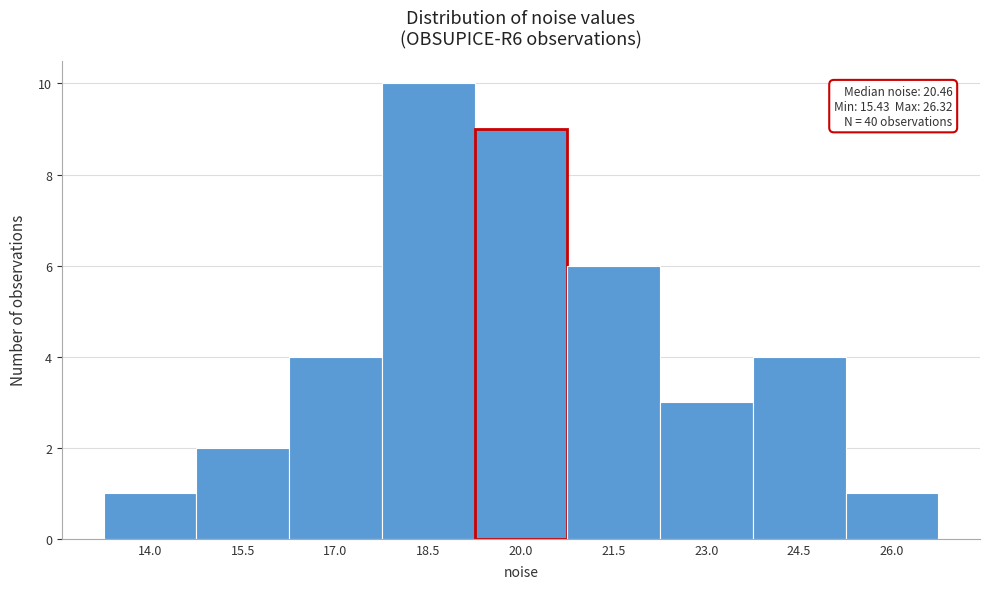

Reading left to right, extract all data points from this chart.

14.0=1	15.5=2	17.0=4	18.5=10	20.0=9	21.5=6	23.0=3	24.5=4	26.0=1